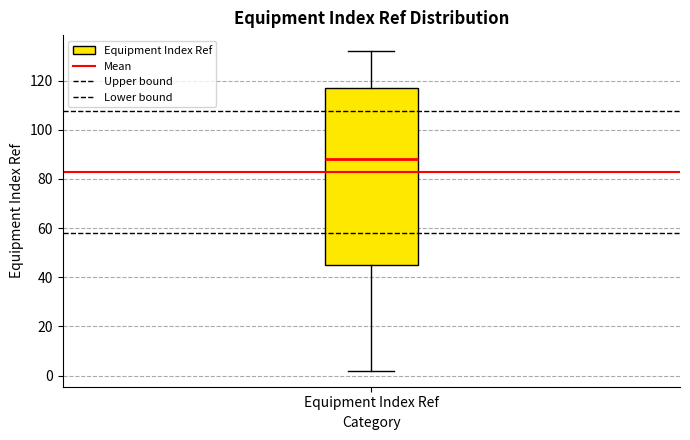

Transcribe this box plot: give where the median line is, the range the box spans, and where the two whiskers end, as read against the y-axis. The values are not printed on the chart, so give them approximately, as read against the axis.

median 88, box 46 to 118, whiskers 2 to 132